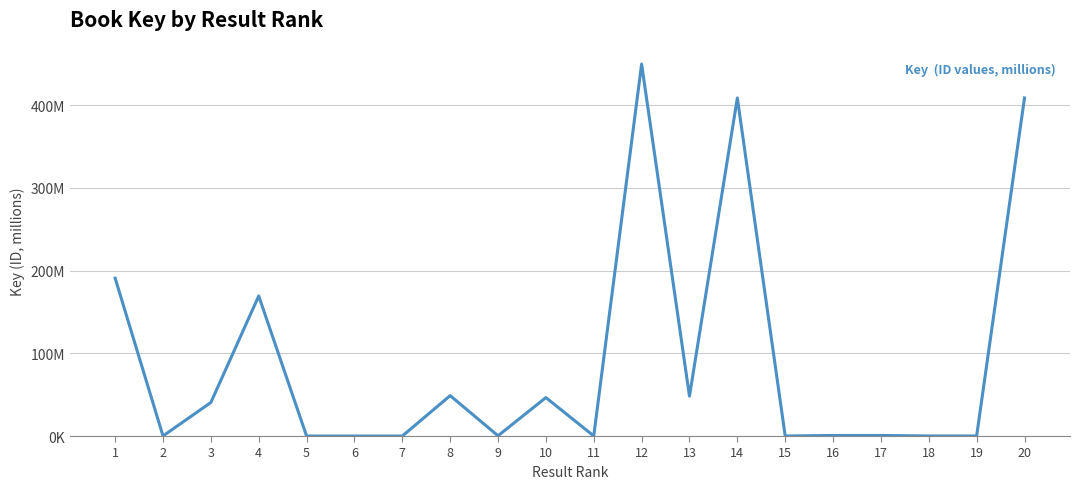

Between 1 and 3, which is larger?

1